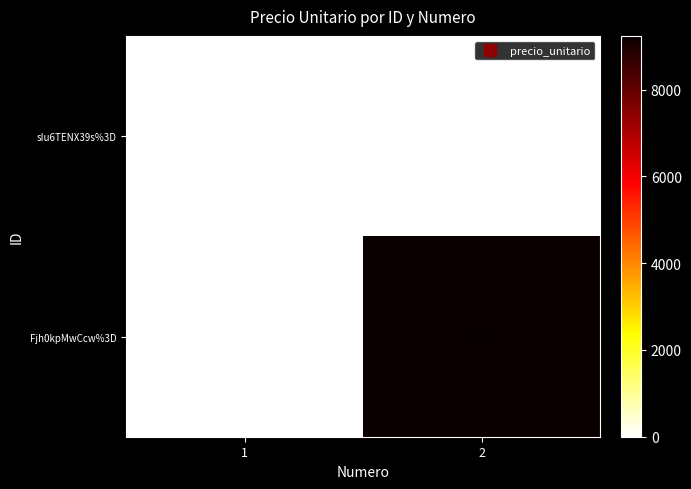

Rank the series by their maximum value, from highest to lowest.

Fjh0kpMwCcw%3D, sIu6TENX39s%3D